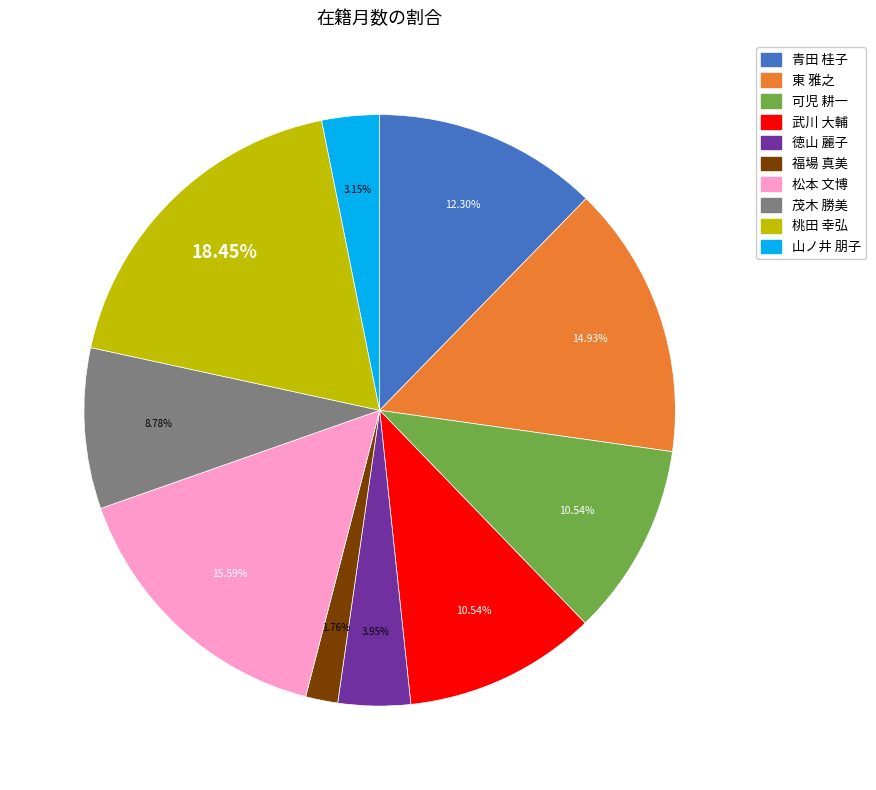

Is there a majority slice in this chart?

No